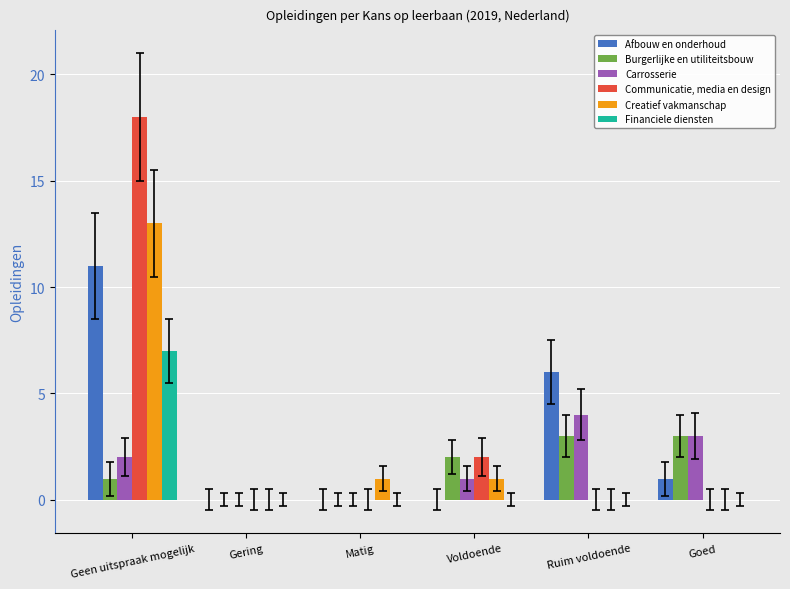

Which series changed the most between Geen uitspraak mogelijk and Matig?

Communicatie, media en design